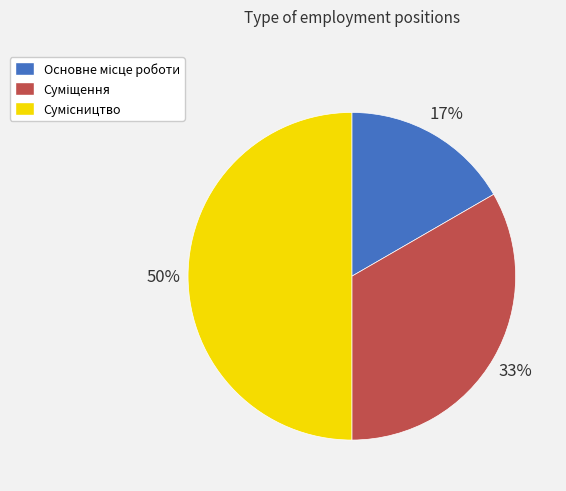

To the nearest percent, what is the difference between the largest and smallest slice percentages?

33%